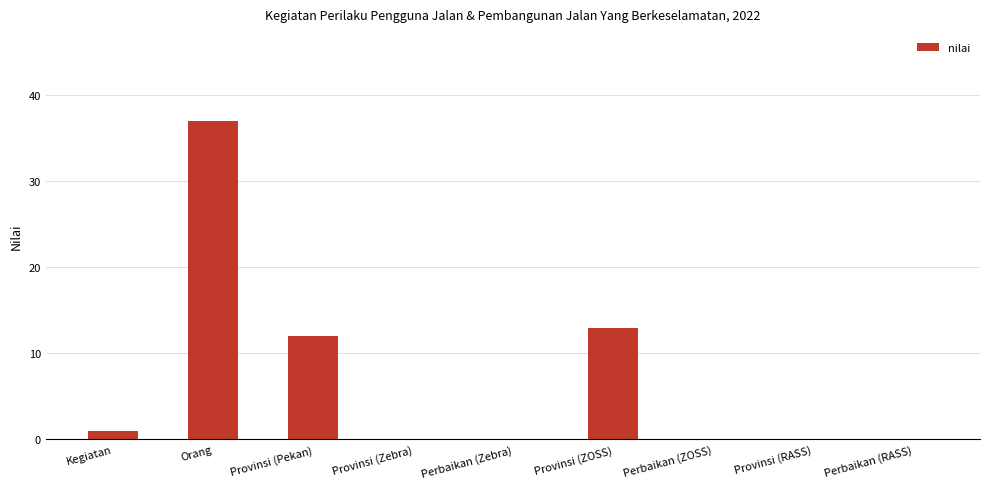

The value at Provinsi (ZOSS) is 13. True or false?

True